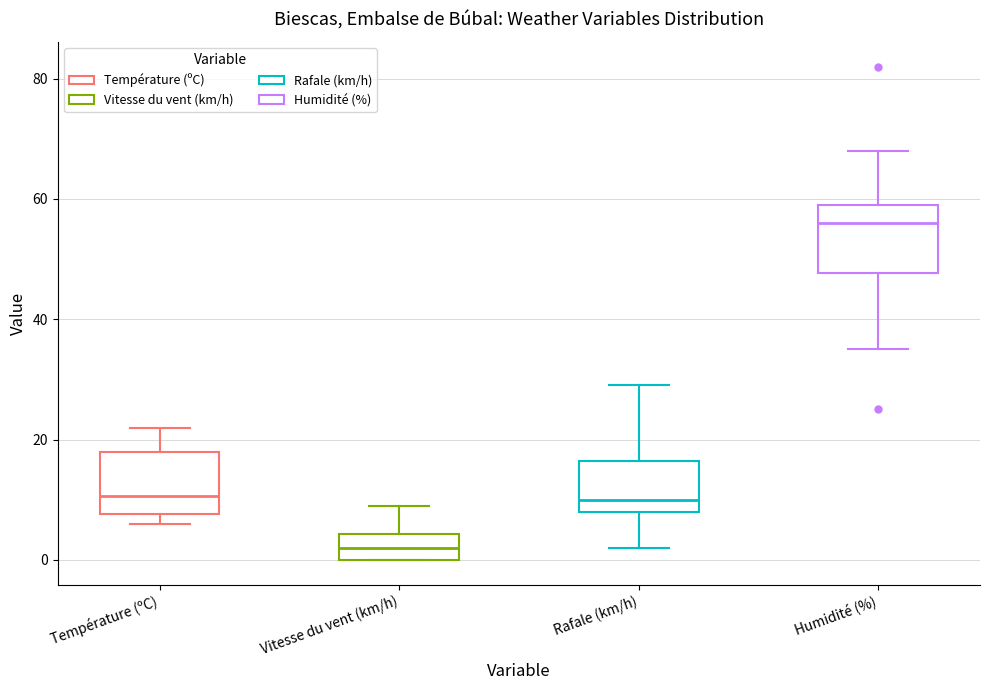

Reading left to right, read every box against the y-axis: the position of its median line, the range the box covers, and the ends of its whiskers. The values are not printed on the chart, so give them approximately, as read against the axis.

Température (ºC): median 10, box 8 to 18, whiskers 6 to 22
Vitesse du vent (km/h): median 2, box 0 to 4, whiskers 0 to 10
Rafale (km/h): median 10, box 8 to 16, whiskers 2 to 30
Humidité (%): median 56, box 48 to 60, whiskers 36 to 68